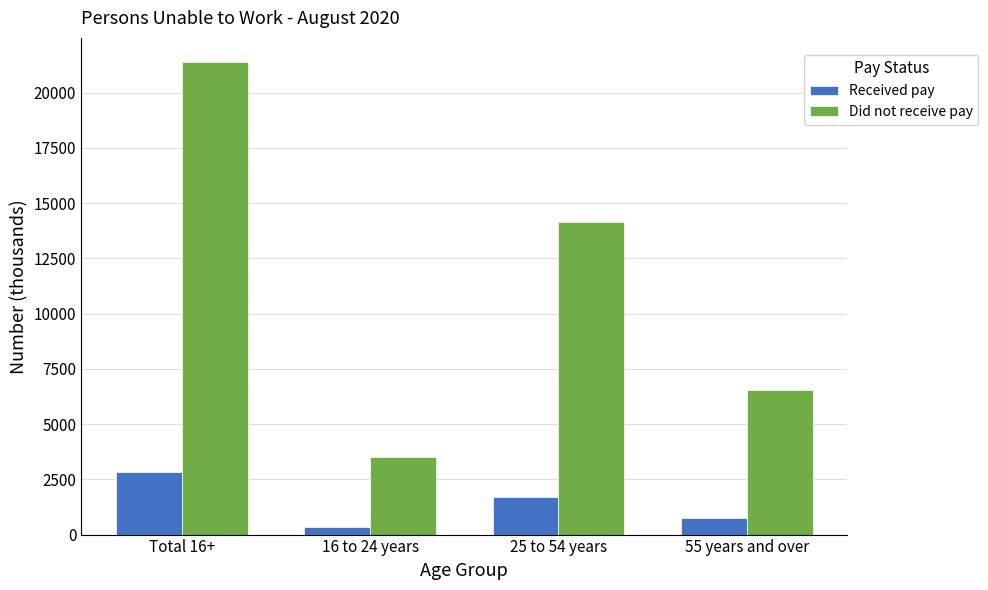

At Total 16+, list the series in order from largest to smallest.

Did not receive pay, Received pay